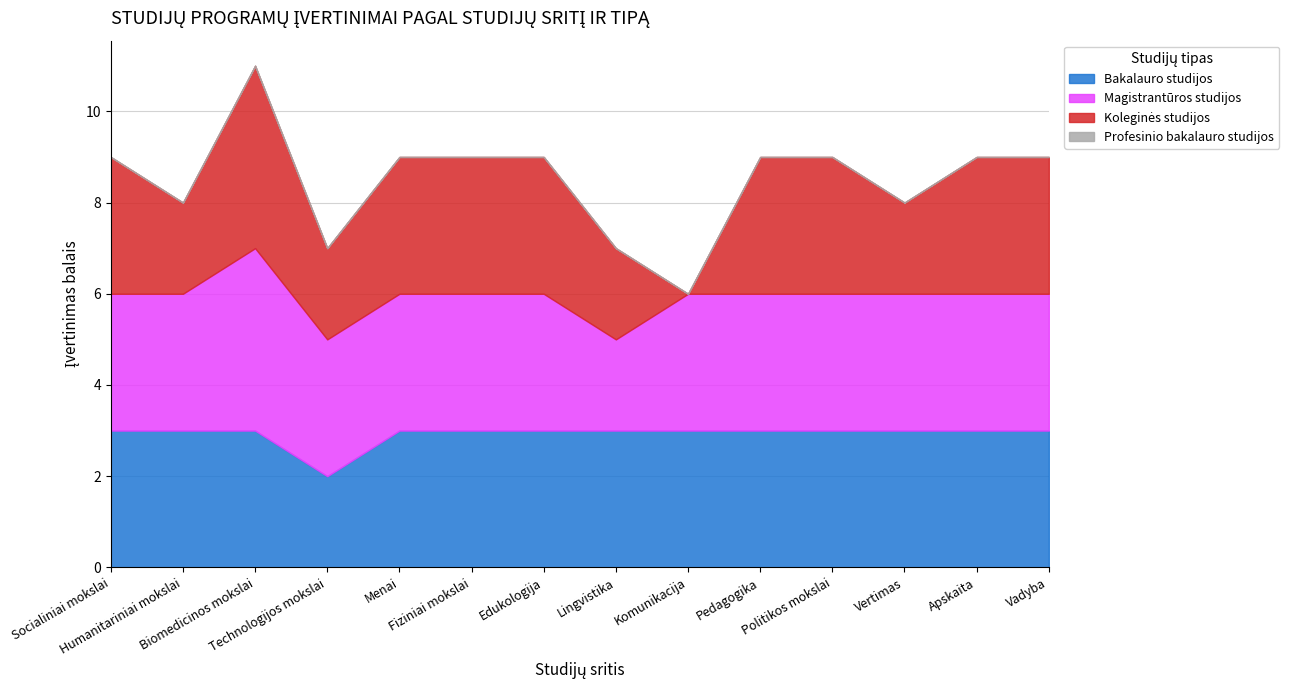

What are all the series names shown in the legend?

Bakalauro studijos, Magistrantūros studijos, Koleginės studijos, Profesinio bakalauro studijos